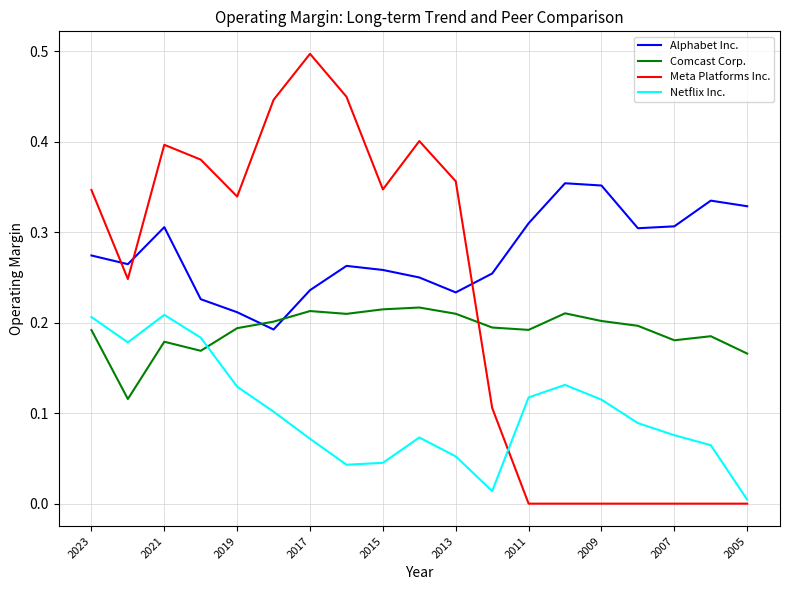

True or false: Alphabet Inc. and Netflix Inc. intersect in this chart.

False